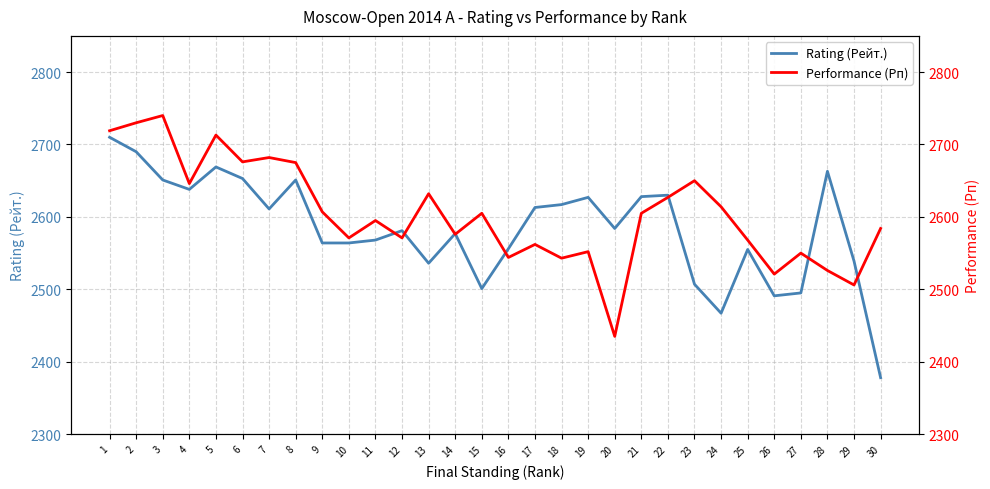

What is the maximum value for Performance (Рп)?

2740